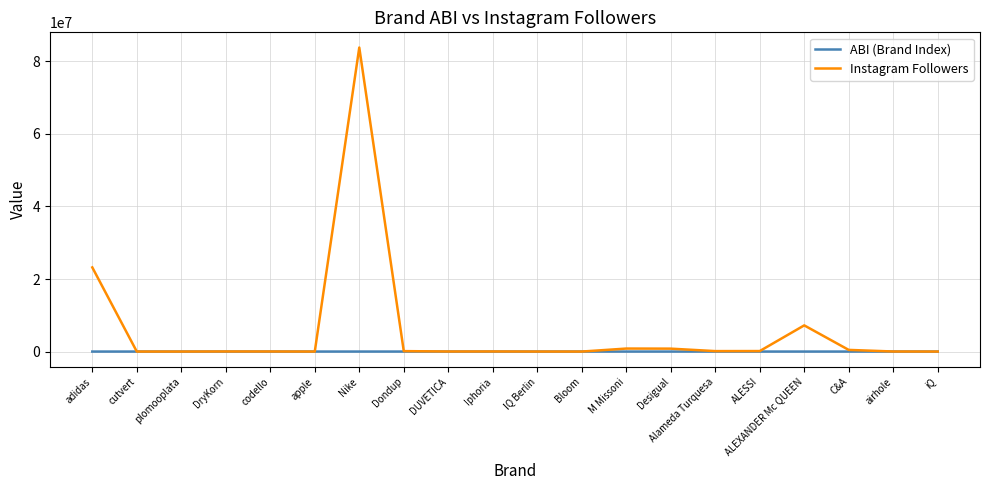

What is the difference between the maximum and minimum values in the ABI (Brand Index) series?

259.7